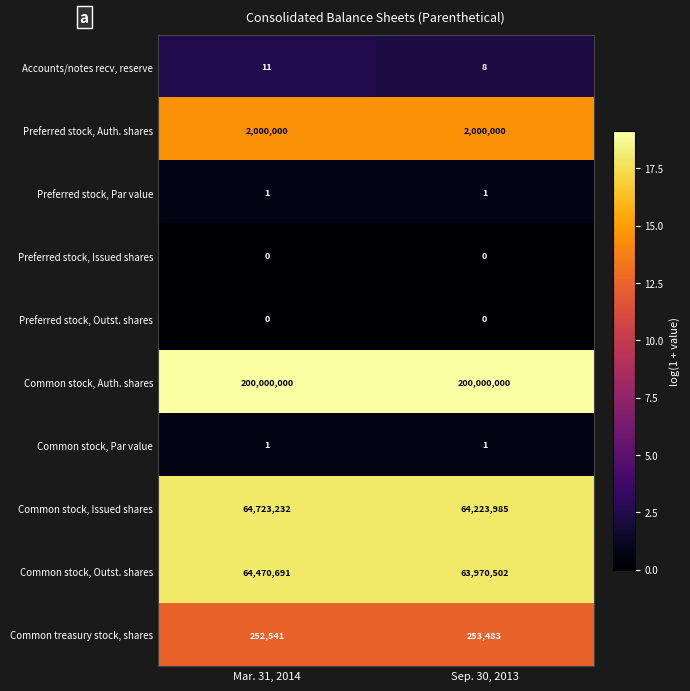

What is the maximum value for Accounts/notes recv, reserve?

11